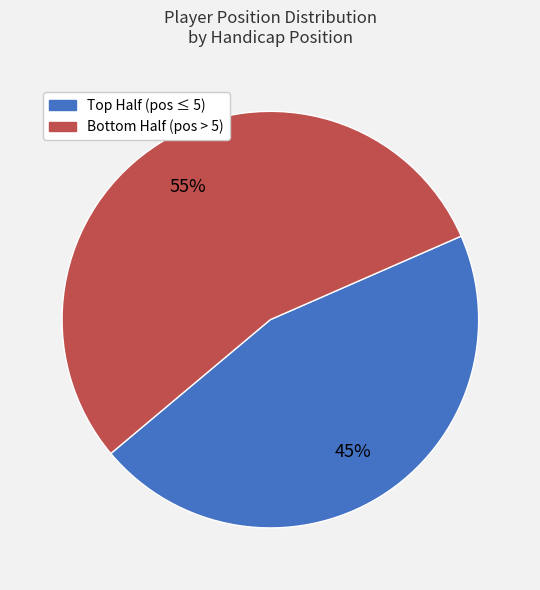

To the nearest percent, what is the average slice percentage?

50%